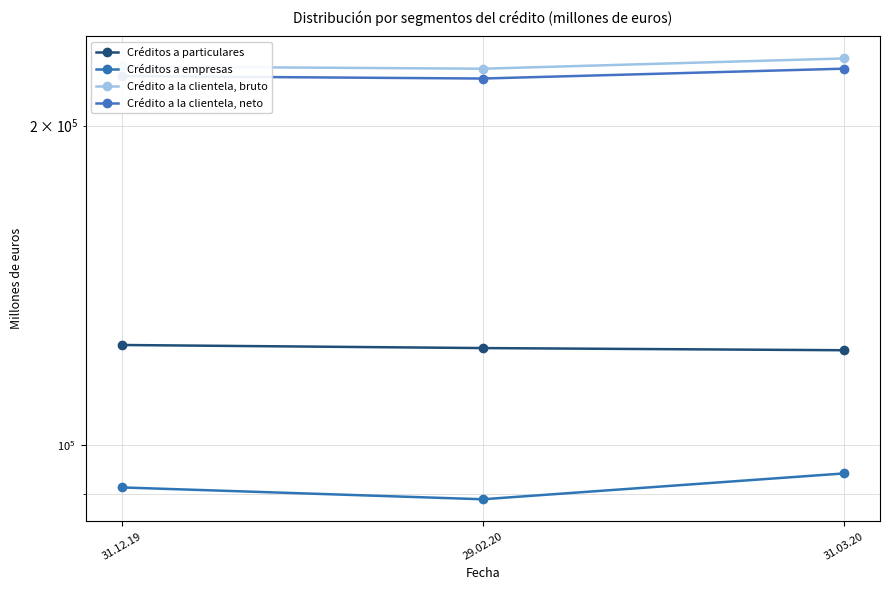

Is the value of Crédito a la clientela, bruto at 31.12.19 greater than the value of Créditos a empresas at 31.12.19?

Yes